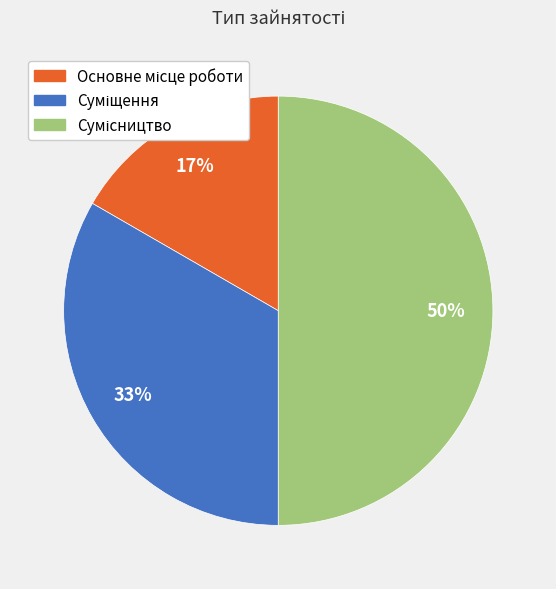

To the nearest percent, what is the average slice percentage?

33%